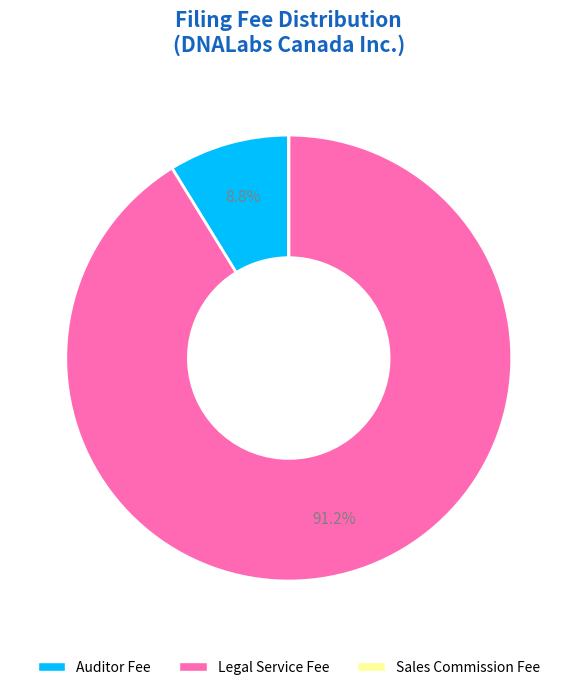

Is there any slice that represents more than half of the pie?

Yes